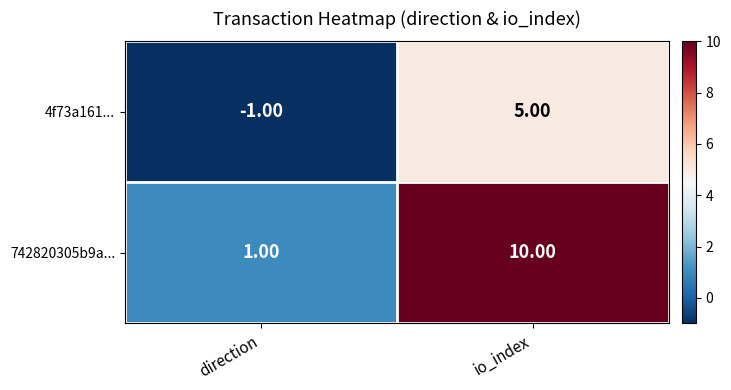

How many negative values does the 4f73a161... series have?

1